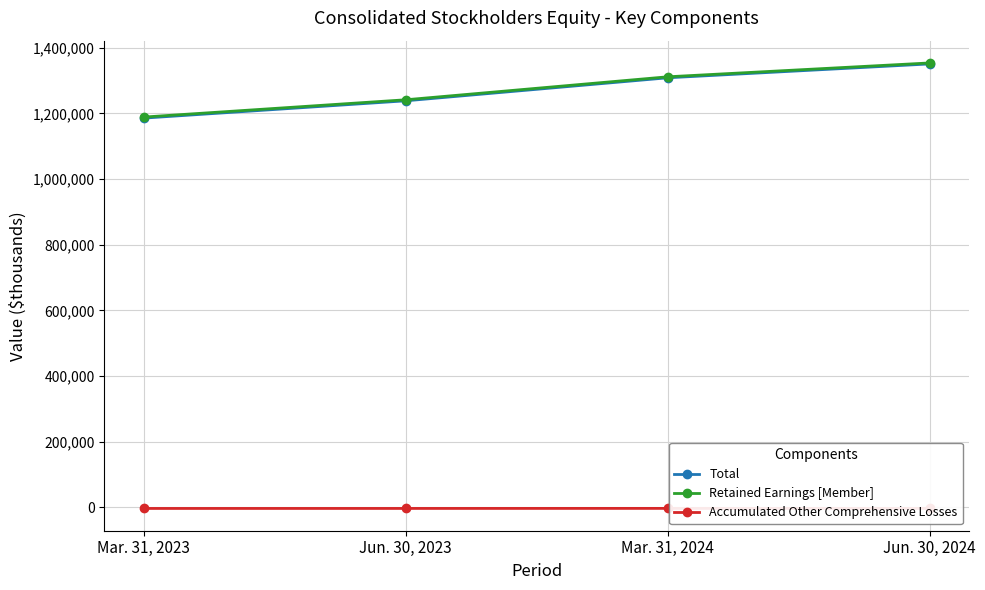

At which category is the sum across all series the highest?

Jun. 30, 2024